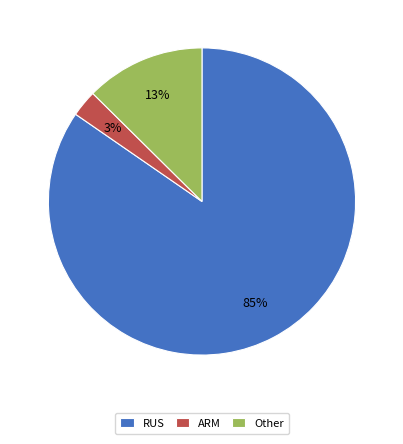

Do RUS and Other together represent more than half of the pie?

Yes